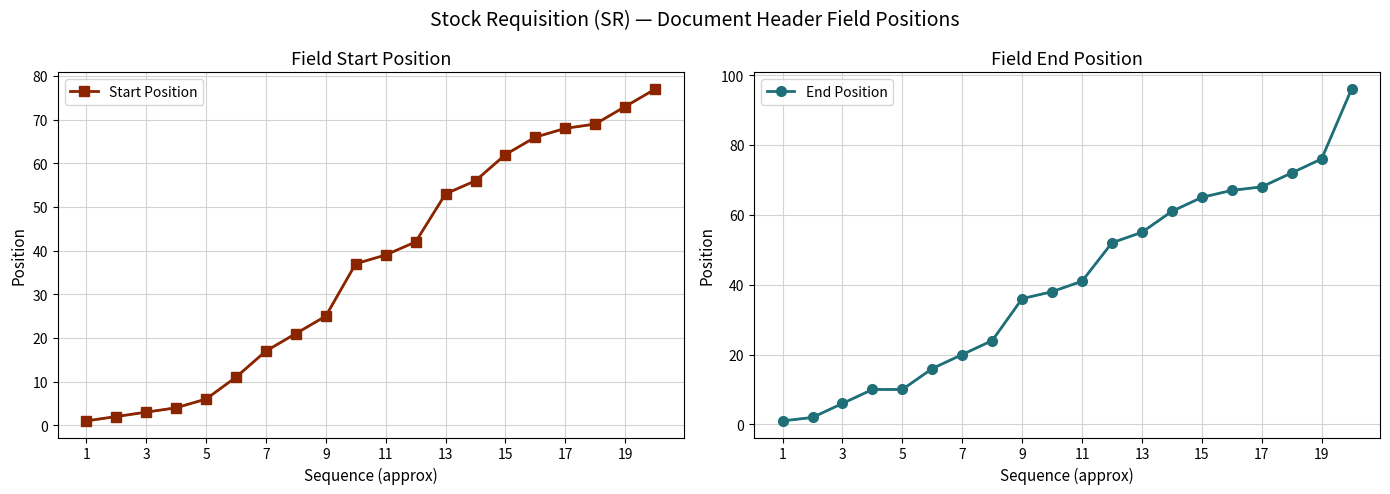

Which category has the lowest value in the End Position series?

1